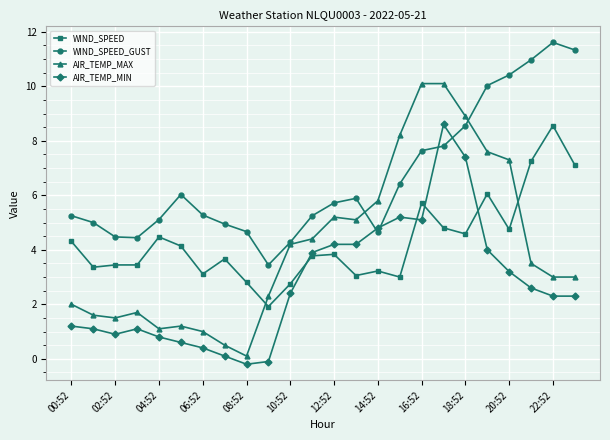

True or false: WIND_SPEED has more than 2 points higher than both neighbors.

True